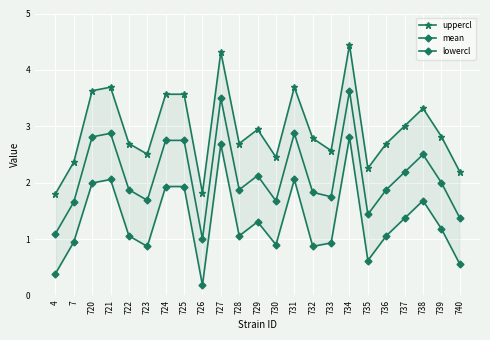

What is the difference between the highest and lowest values at 723?

1.6